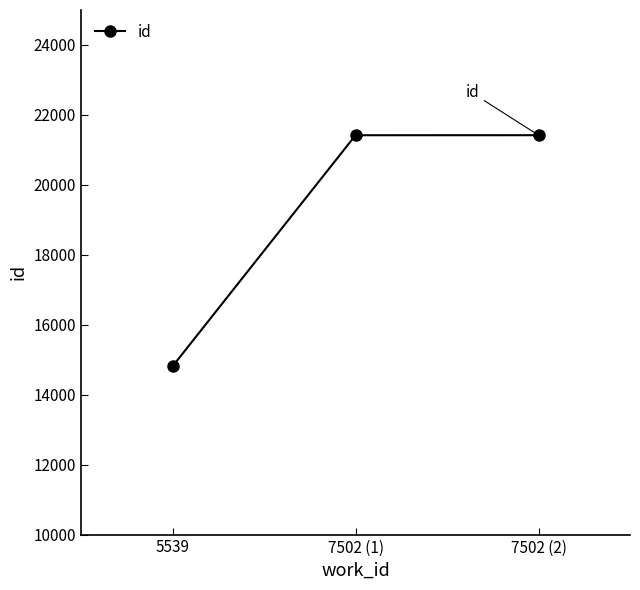

Which category has the lowest value across all series?

5539